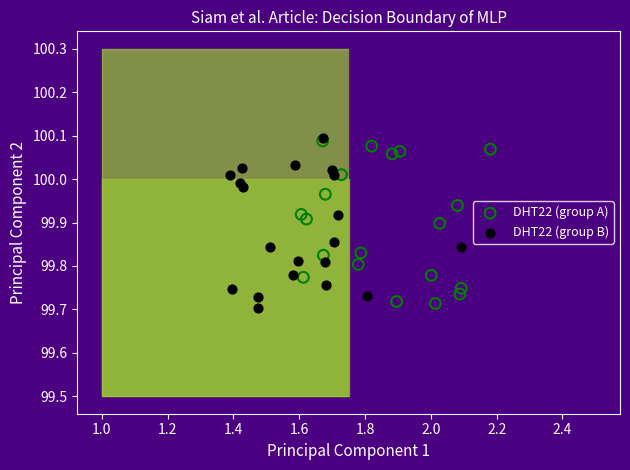

What are all the series names shown in the legend?

DHT22 (group A), DHT22 (group B)